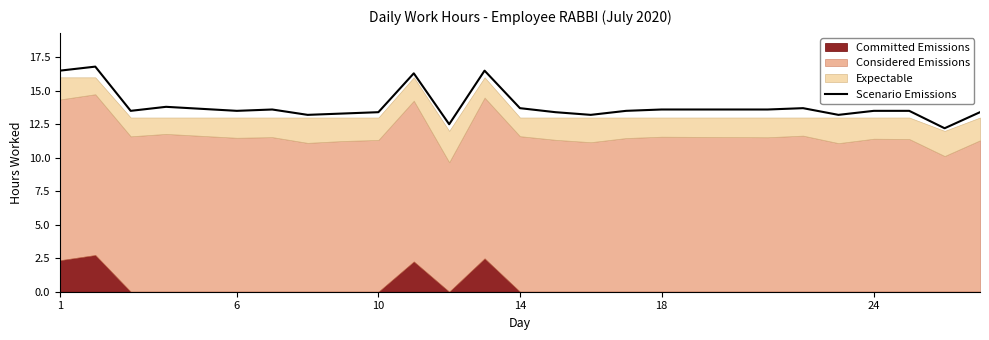

The Scenario Emissions series shows 23.8 at 18. True or false?

False